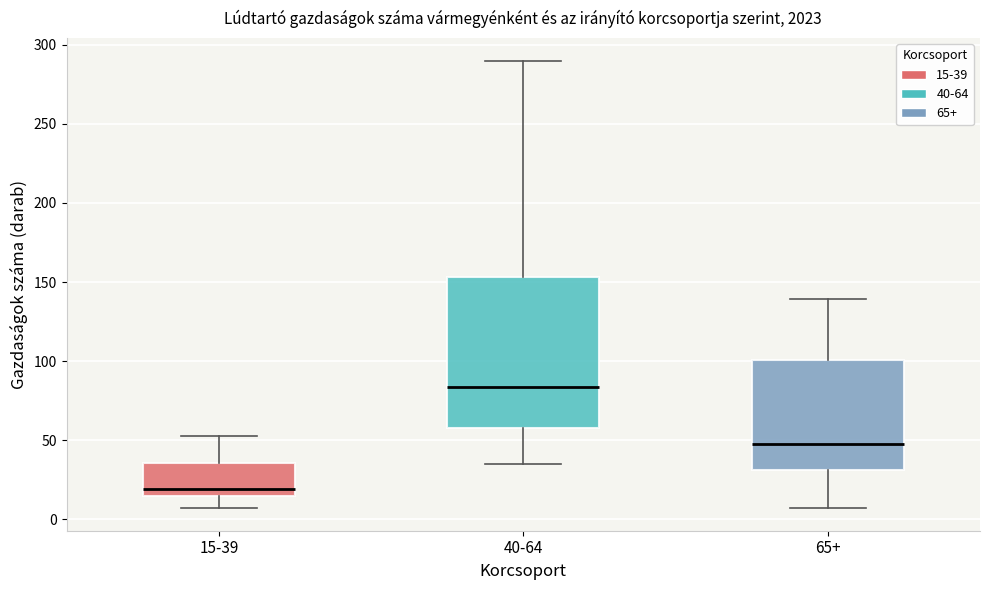

Where does the upper whisker of the box for 65+ end on the y-axis? The values are not printed on the chart, so give them approximately, as read against the axis.

140